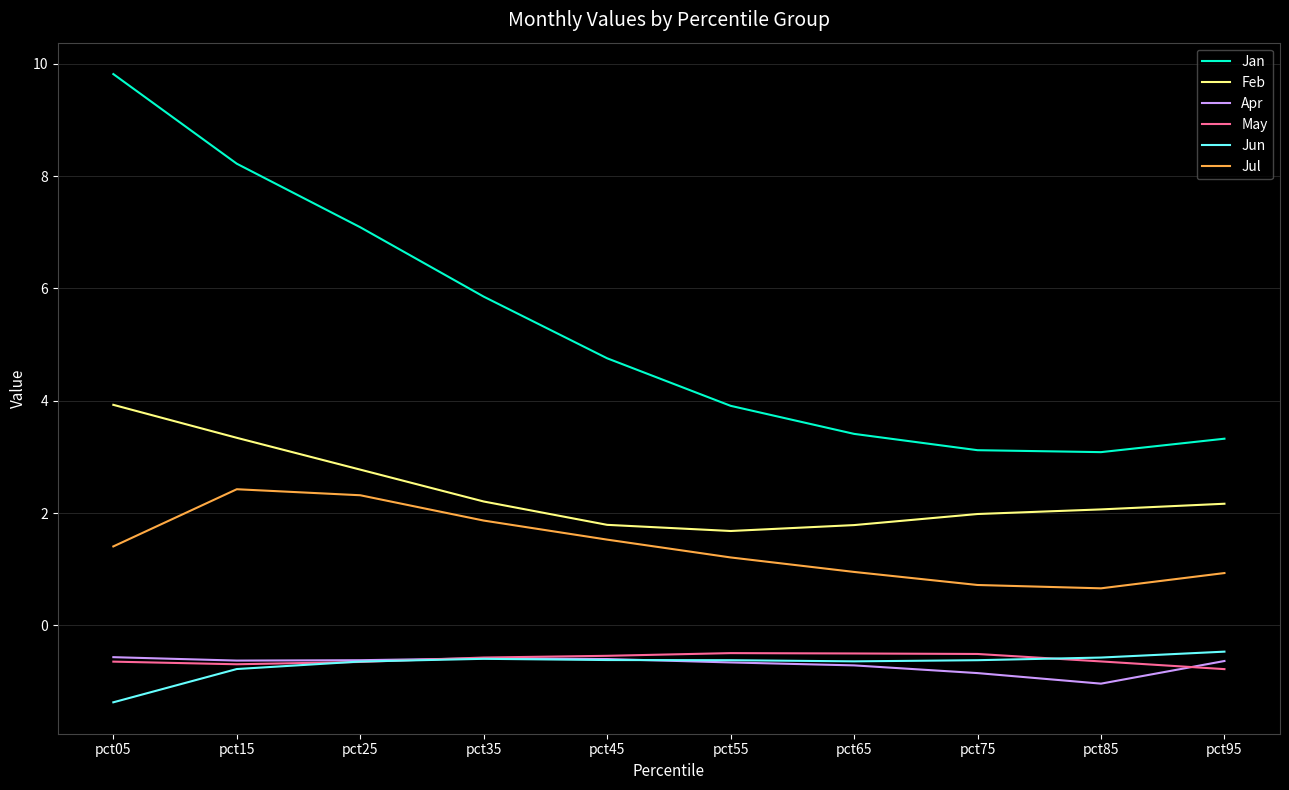

Which series has the largest total across all categories?

Jan